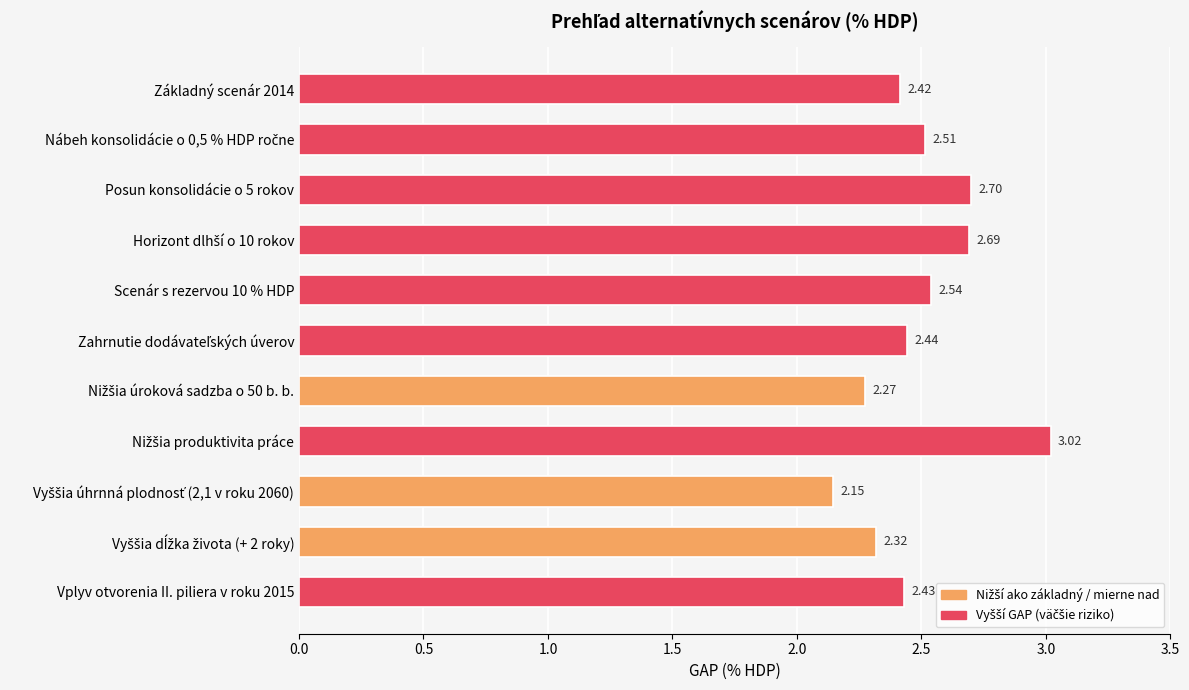

What is the sum of all values?

27.5